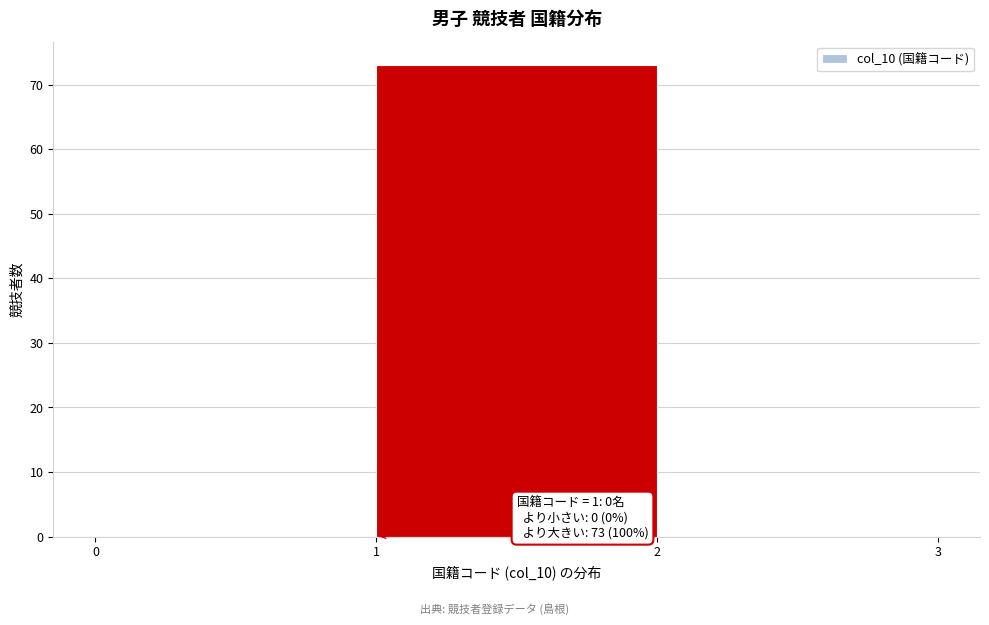

Which range on the x-axis has the tallest bar?

1 to 2